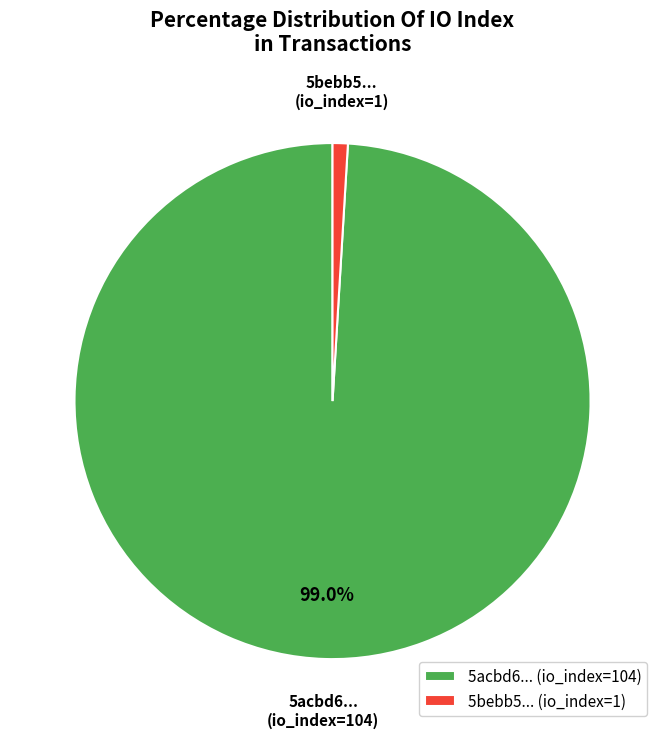

To the nearest percent, what is the difference between the largest and smallest slice percentages?

98%